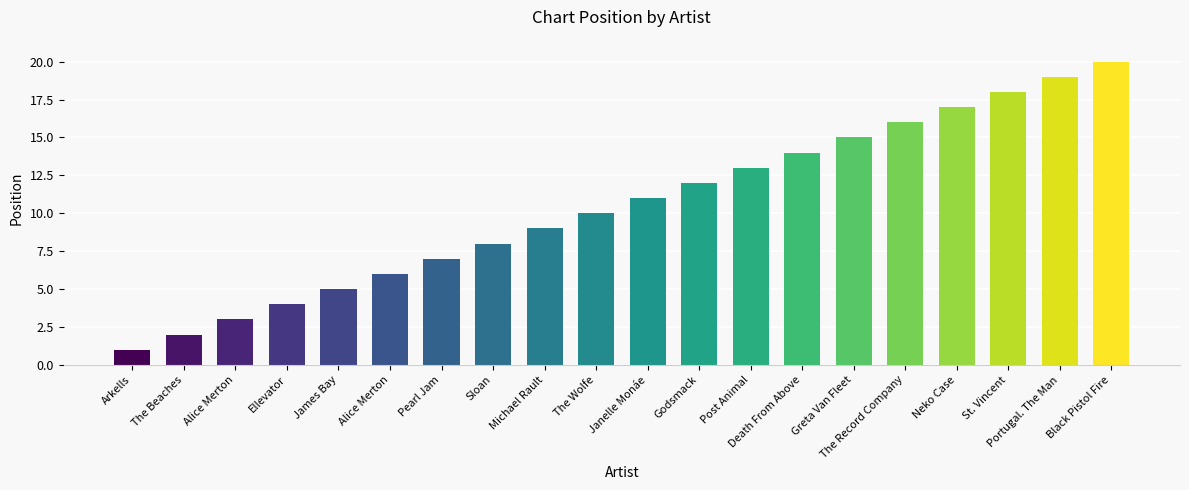

How many bars are there in total?

20